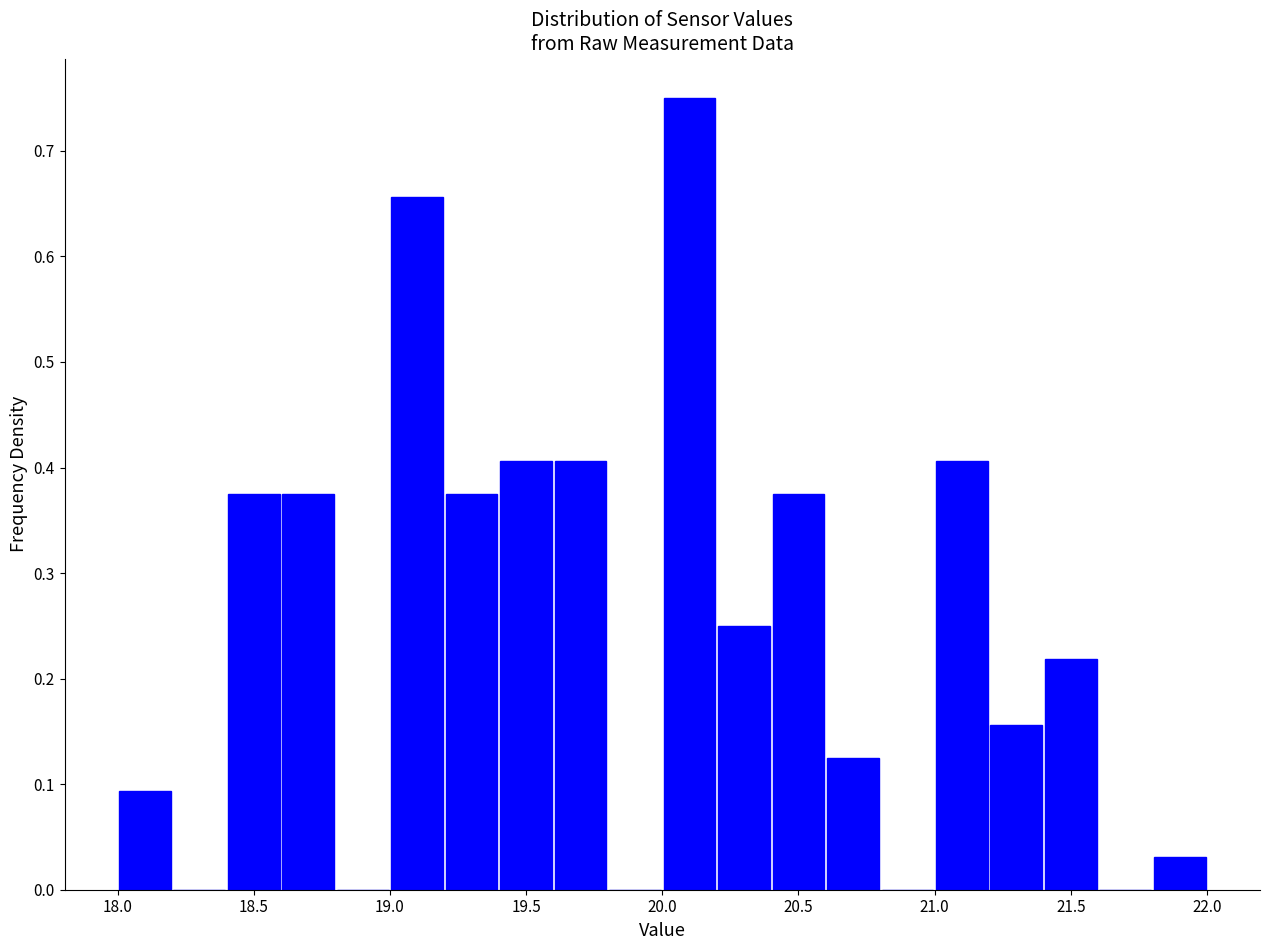

Reading left to right, list every bar in this chart as the range it spans on the x-axis followed by its height. The values are not printed on the chart, so give them approximately, as read against the axis.

18.0 to 18.2: 0.09
18.2 to 18.4: 0
18.4 to 18.6: 0.38
18.6 to 18.8: 0.38
18.8 to 19.0: 0
19.0 to 19.2: 0.66
19.2 to 19.4: 0.38
19.4 to 19.6: 0.41
19.6 to 19.8: 0.41
19.8 to 20.0: 0
20.0 to 20.2: 0.75
20.2 to 20.4: 0.25
20.4 to 20.6: 0.38
20.6 to 20.8: 0.13
20.8 to 21.0: 0
21.0 to 21.2: 0.41
21.2 to 21.4: 0.16
21.4 to 21.6: 0.22
21.6 to 21.8: 0
21.8 to 22.0: 0.03